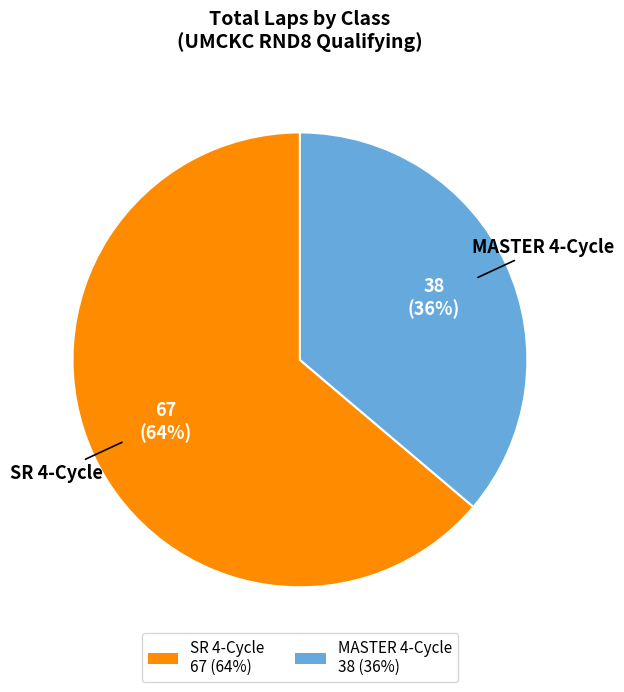

Which has a higher value, SR 4-Cycle 67 (64%) or MASTER 4-Cycle 38 (36%)?

SR 4-Cycle 67 (64%)